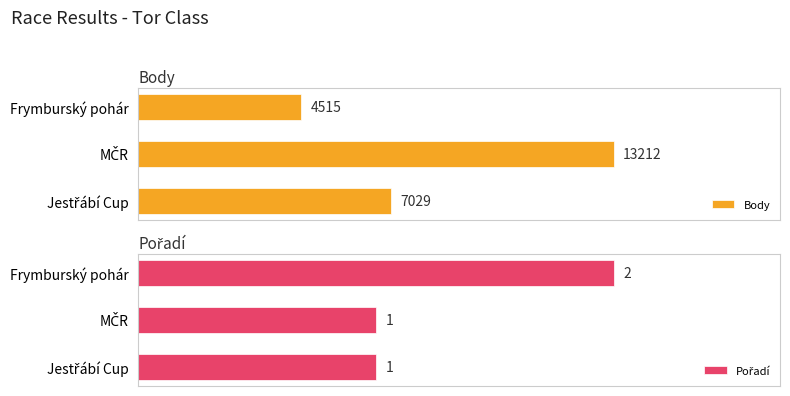

How many bars are there in each group?

2